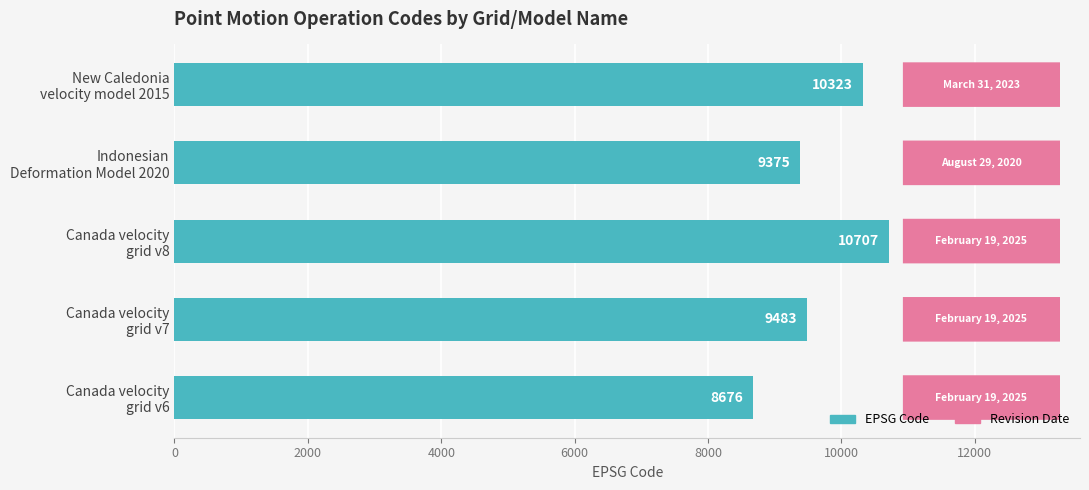

What is the maximum value shown in the chart?

10707